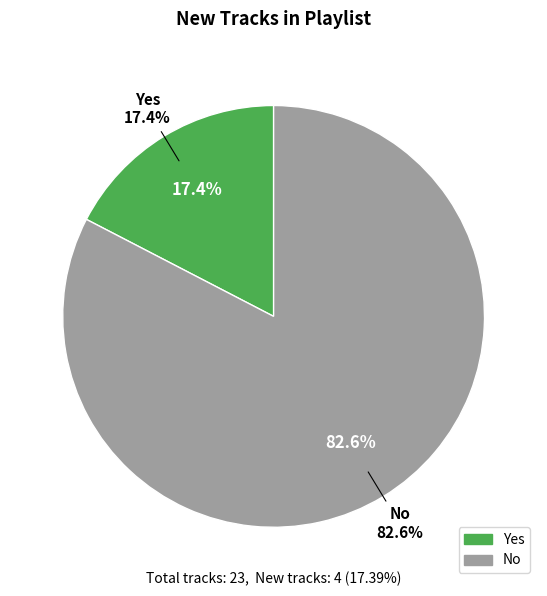

What is the change in value from Yes to No?

+15